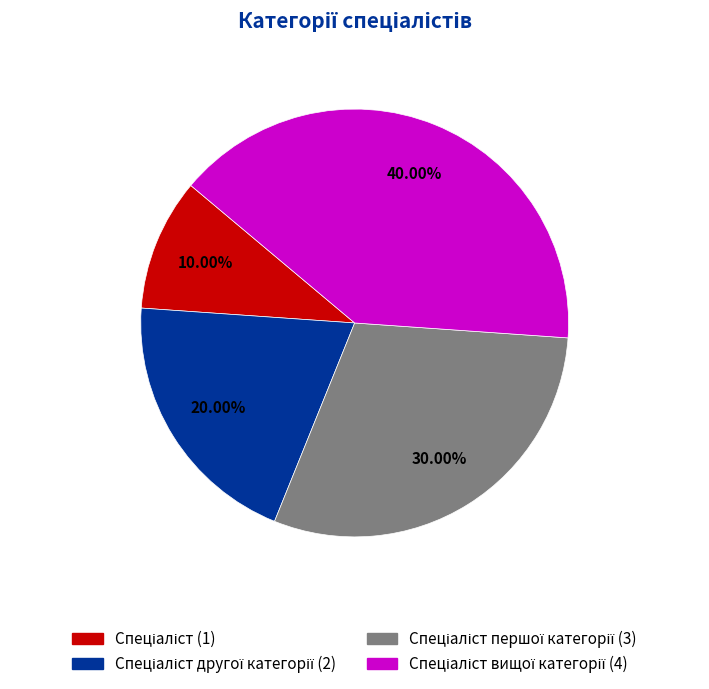

Which category has the biggest portion of the pie?

Спеціаліст вищої категорії